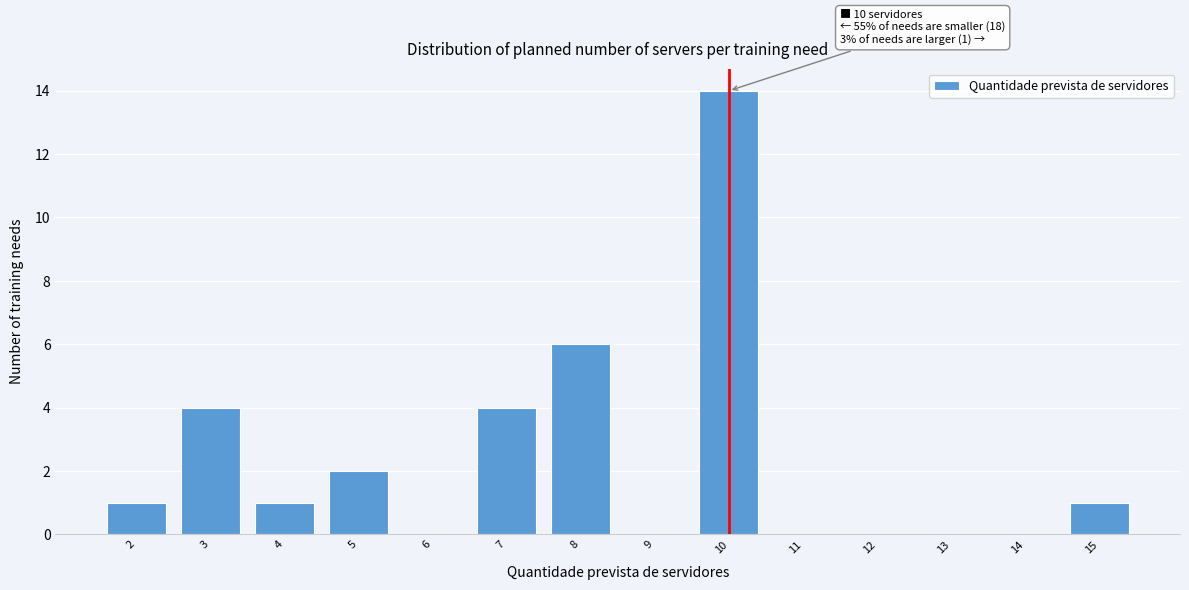

Reading left to right, what are all the values shown in this chart?

2=1	3=4	4=1	5=2	6=0	7=4	8=6	9=0	10=14	11=0	12=0	13=0	14=0	15=1